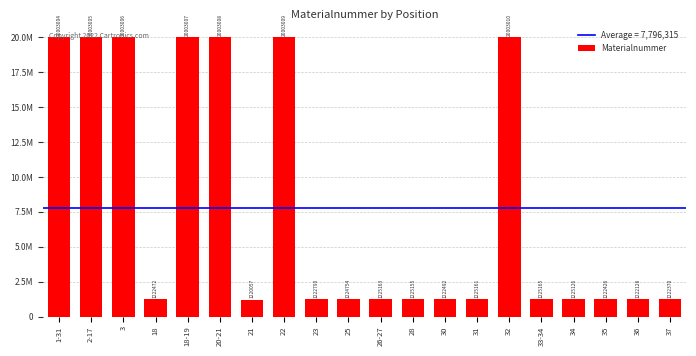

Reading left to right, list all the values displayed in this chart.

1-31=20003004	2-17=20003005	3=20003006	18=1222472	18-19=20003007	20-21=20003008	21=1220057	22=20003009	23=1222790	25=1224754	26-27=1225163	28=1225155	30=1222492	31=1225161	32=20003010	33-34=1225165	34=1225126	35=1222426	36=1222128	37=1222370